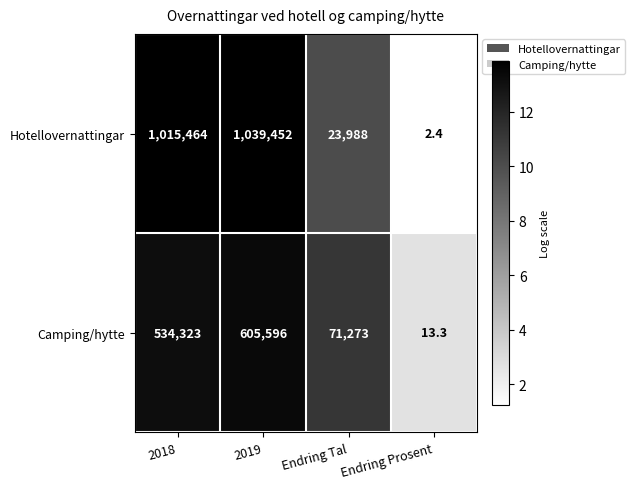

What is the greatest value displayed?

1039452.0